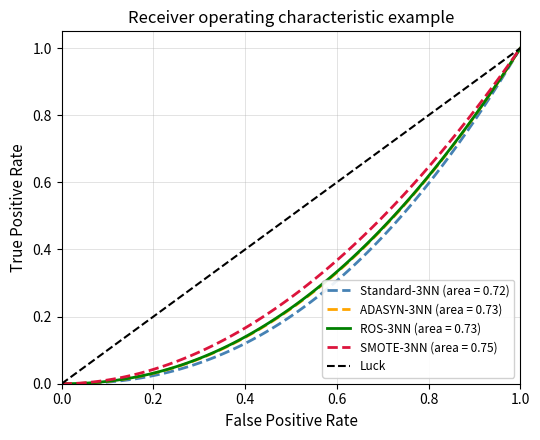

What is the difference between the maximum and minimum values?

1